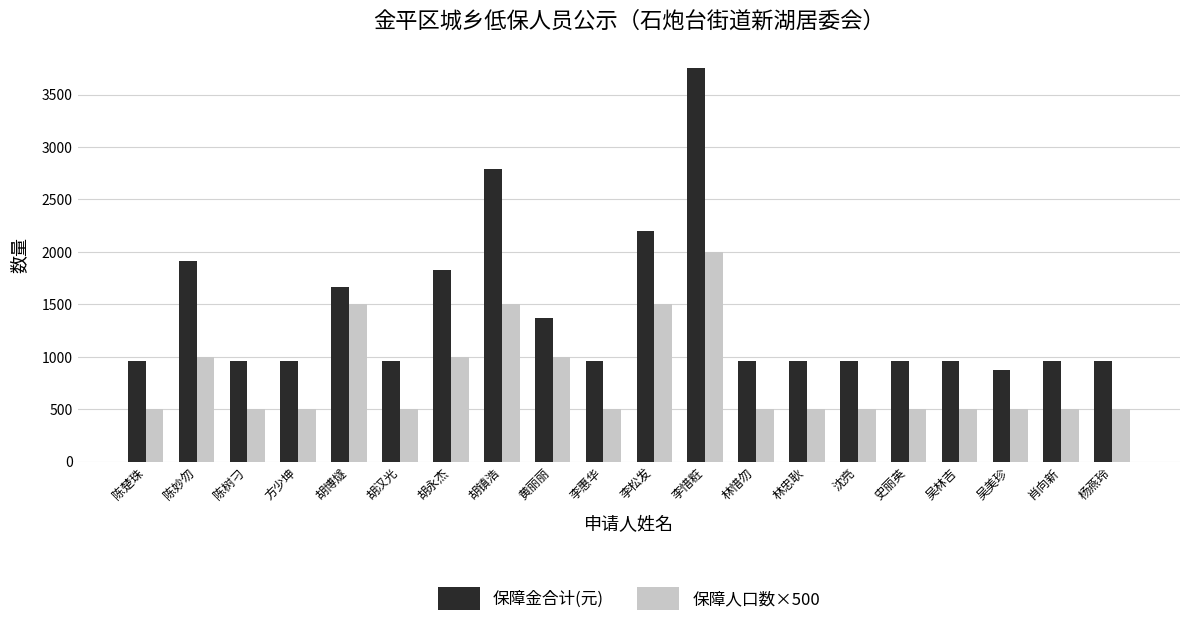

How many bars are there in total?

40